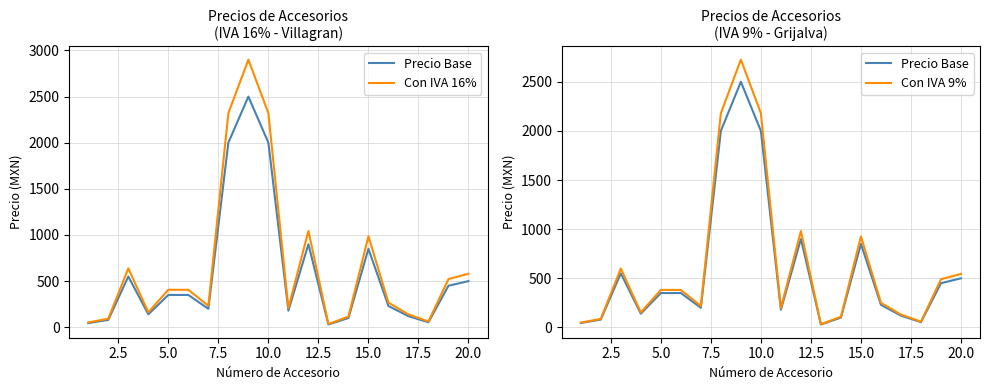

List the series in order of their overall mean, highest first.

Con IVA 16%, Con IVA 9%, Precio Base